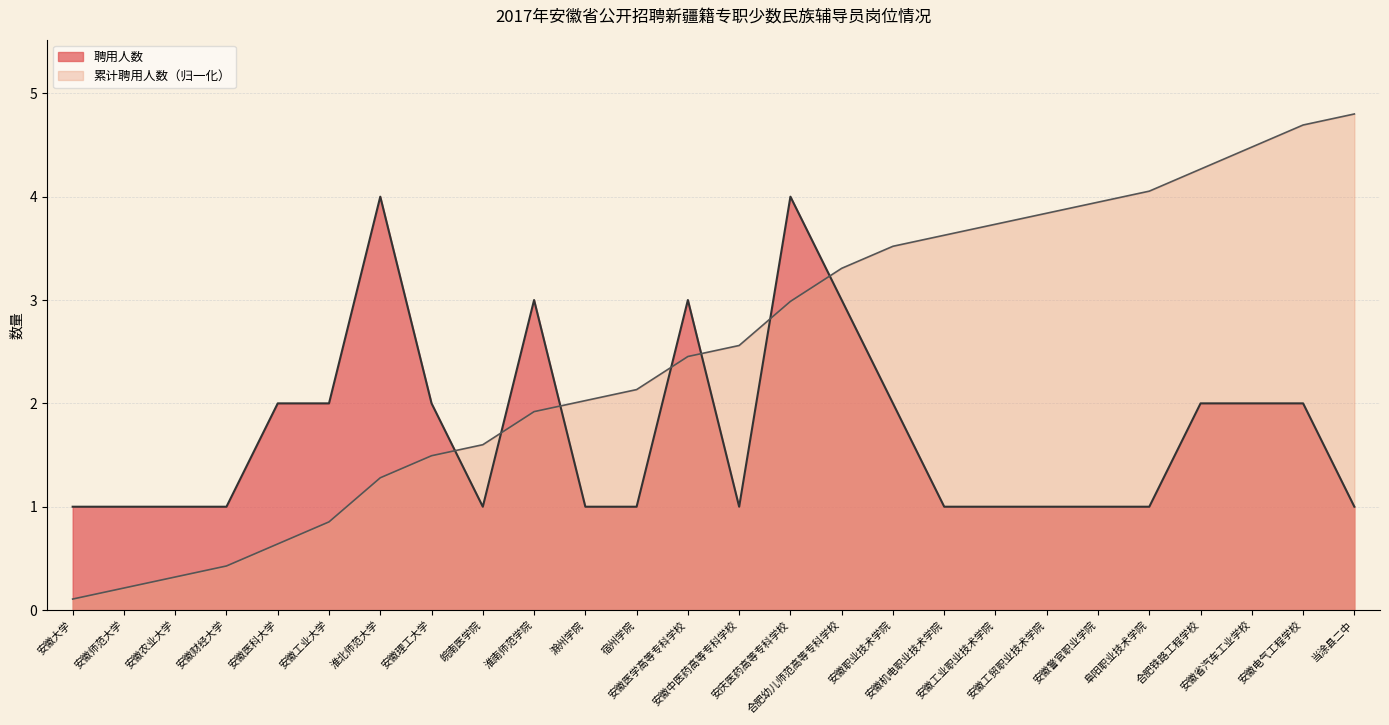

True or false: 聘用人数 has a value of 1.0 at 安徽师范大学.

True